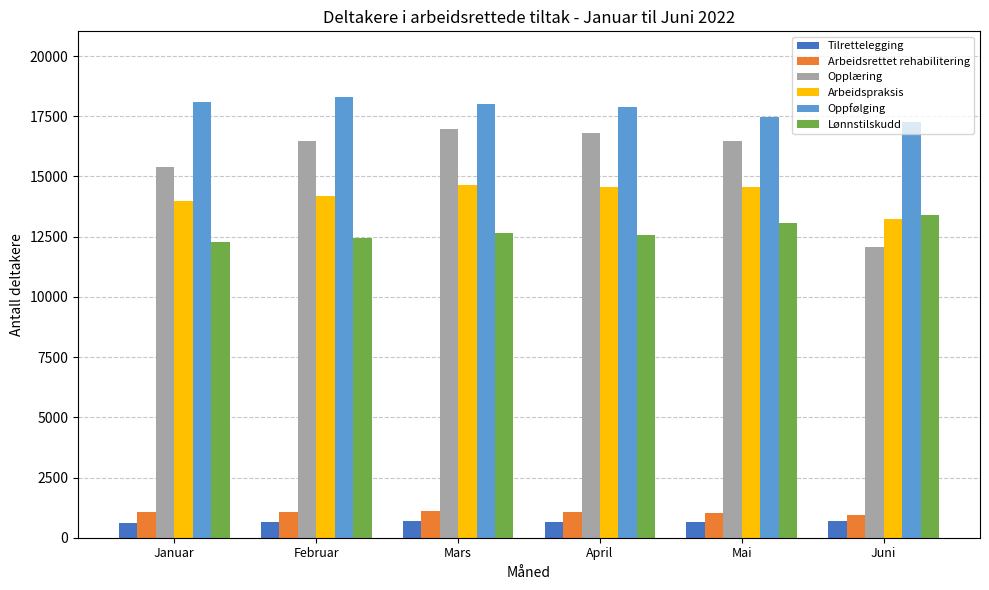

Which series has the widest spread of values?

Opplæring